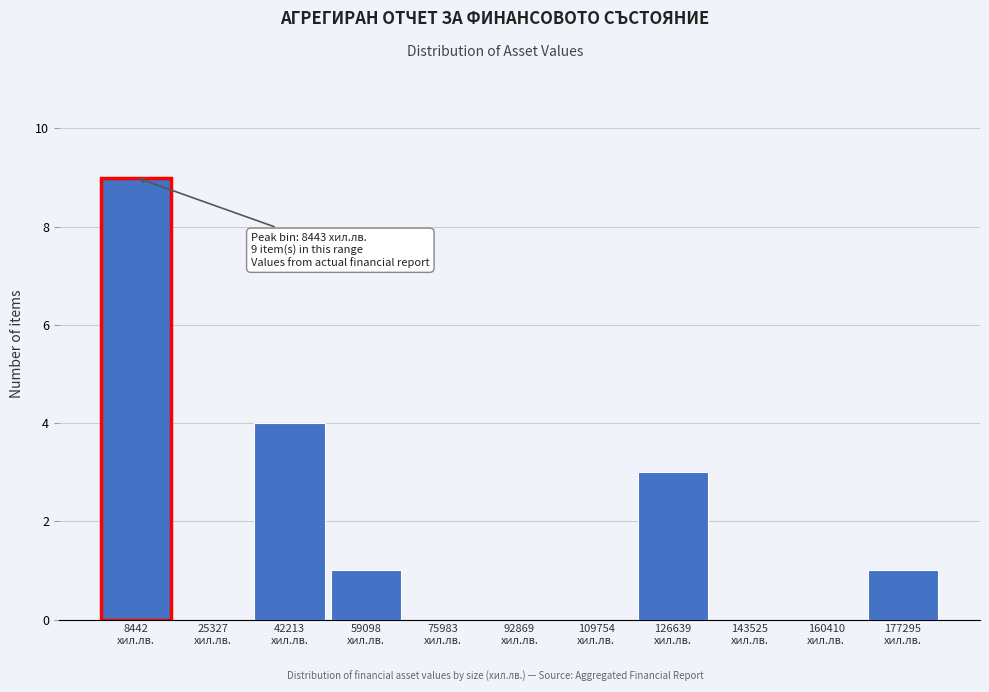

Over which range of the x-axis is the bar tallest?

0 to 16000